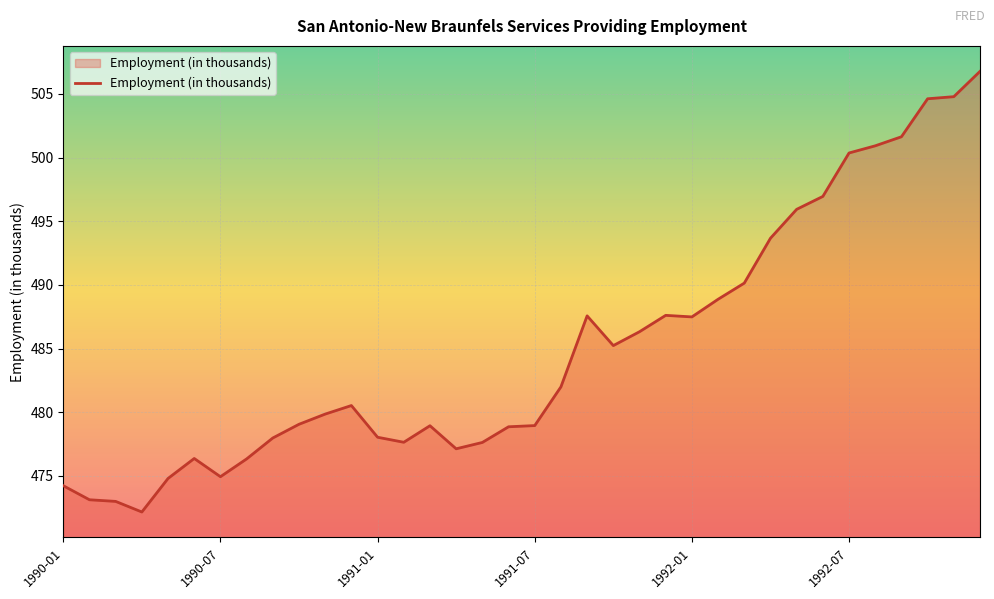

What is the smallest value displayed?

472.2